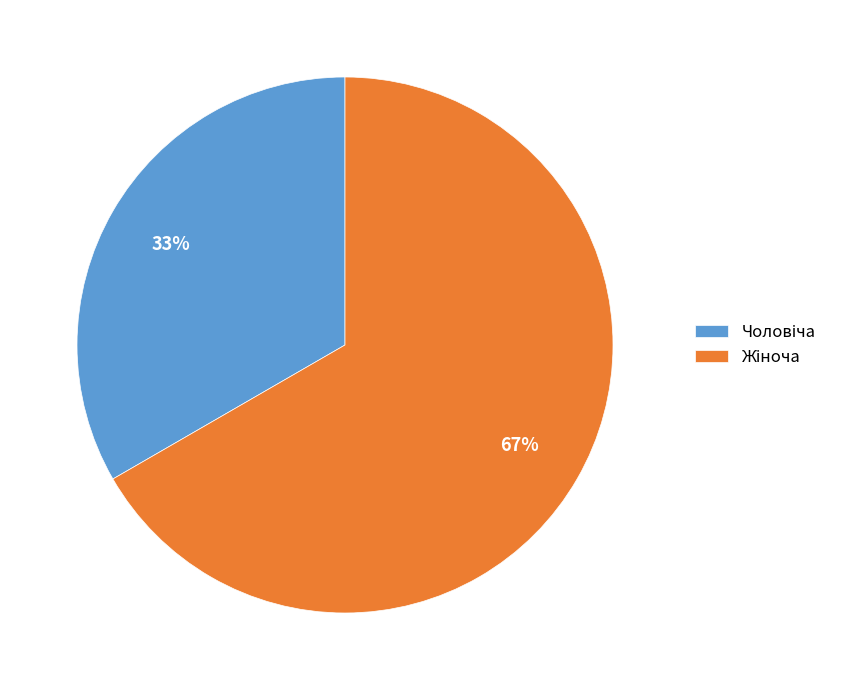

To the nearest percent, what is the average slice percentage?

50%